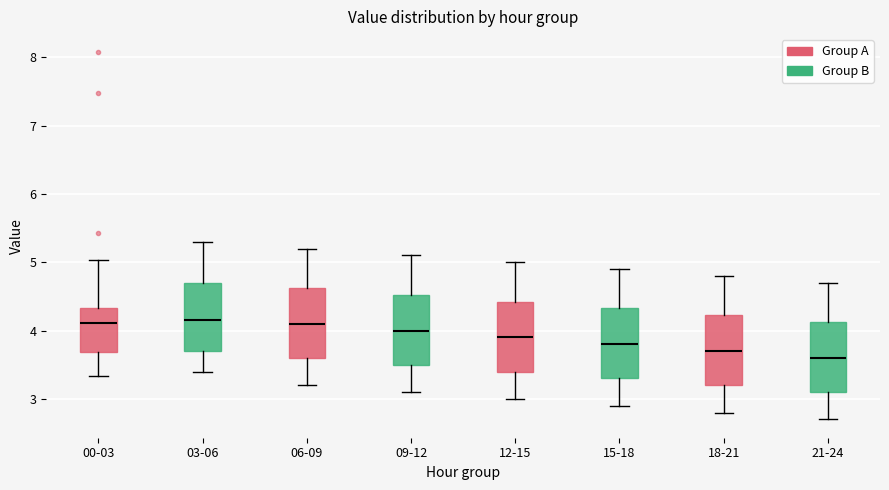

Where does the lower whisker of the box for 15-18 end on the y-axis? The values are not printed on the chart, so give them approximately, as read against the axis.

2.9